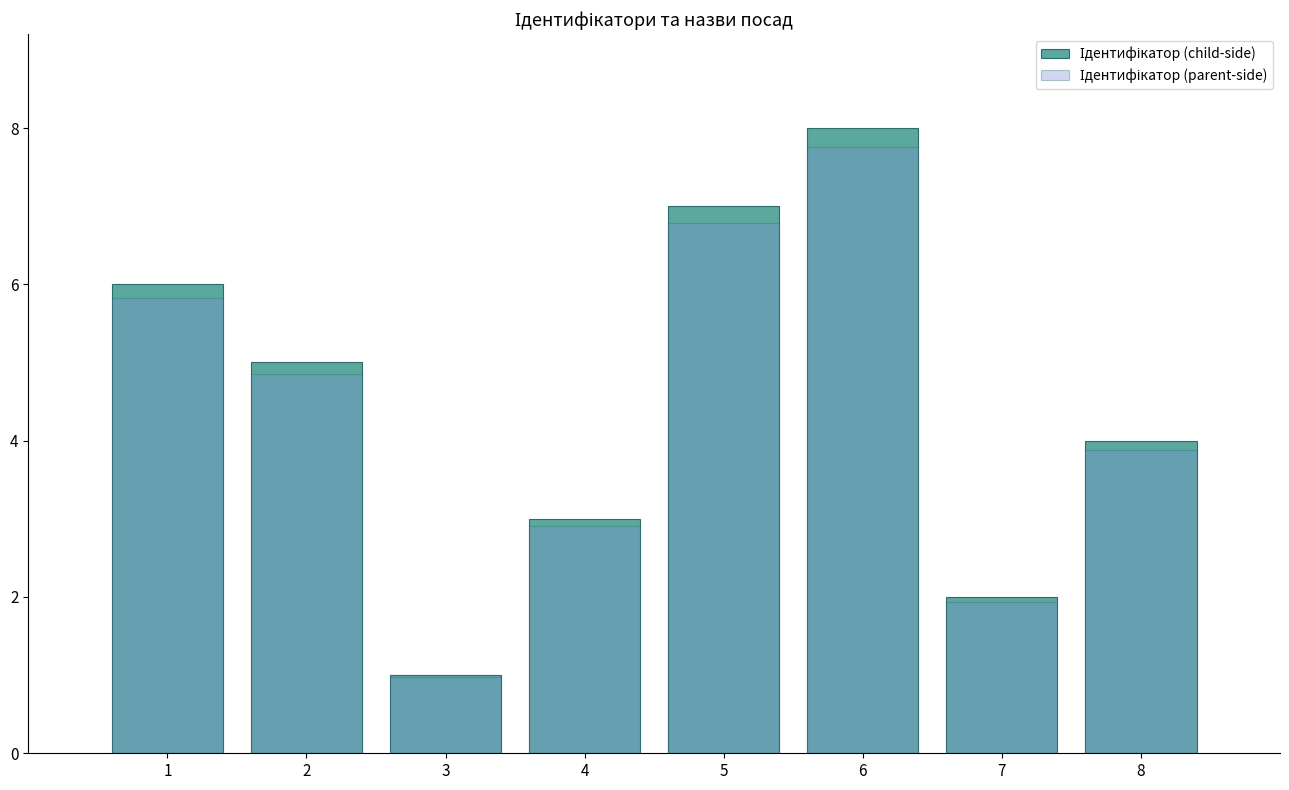

Rank the series by their maximum value, from lowest to highest.

Ідентифікатор (parent-side), Ідентифікатор (child-side)